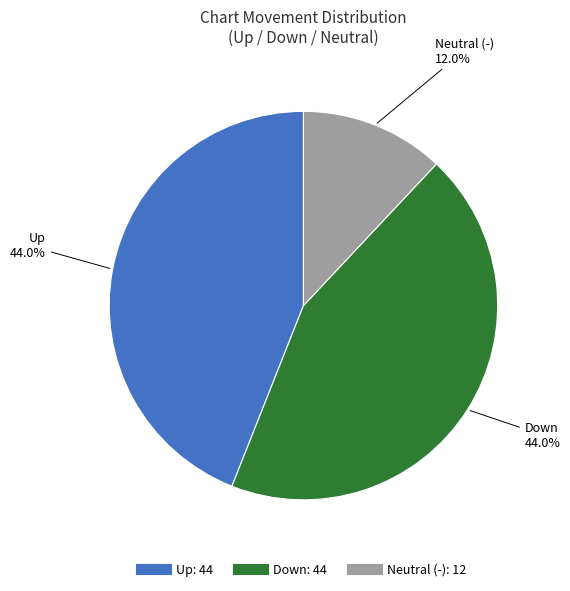

Count the number of slices in the pie.

3